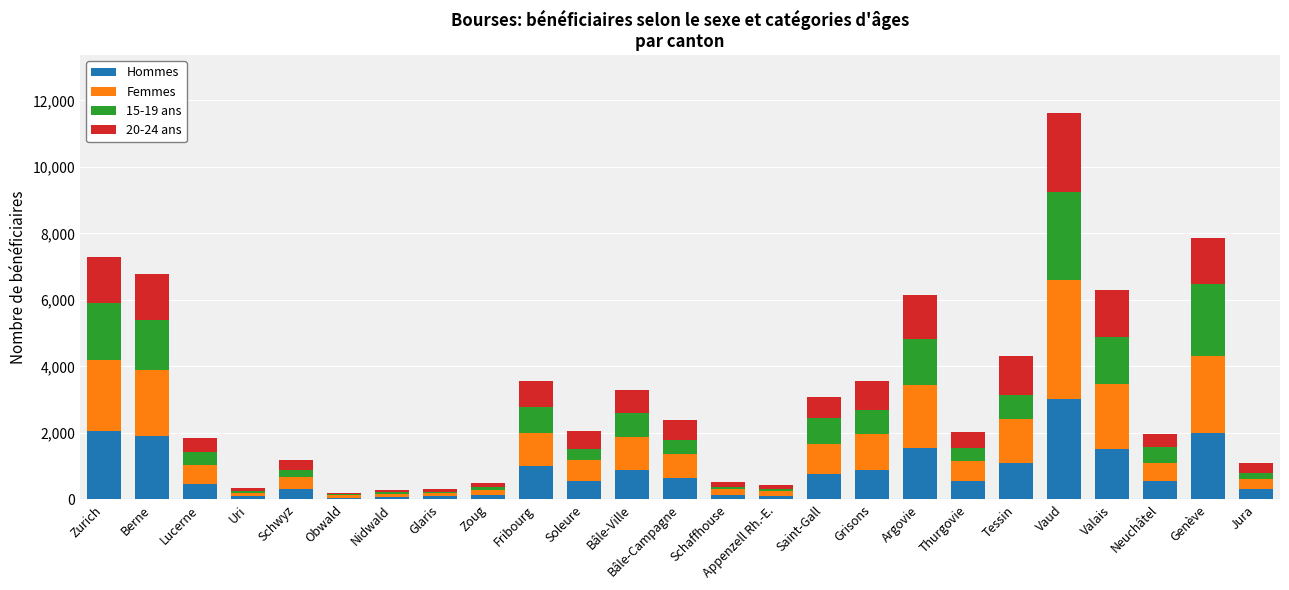

What is the total value across all series at Bâle-Campagne?

2392